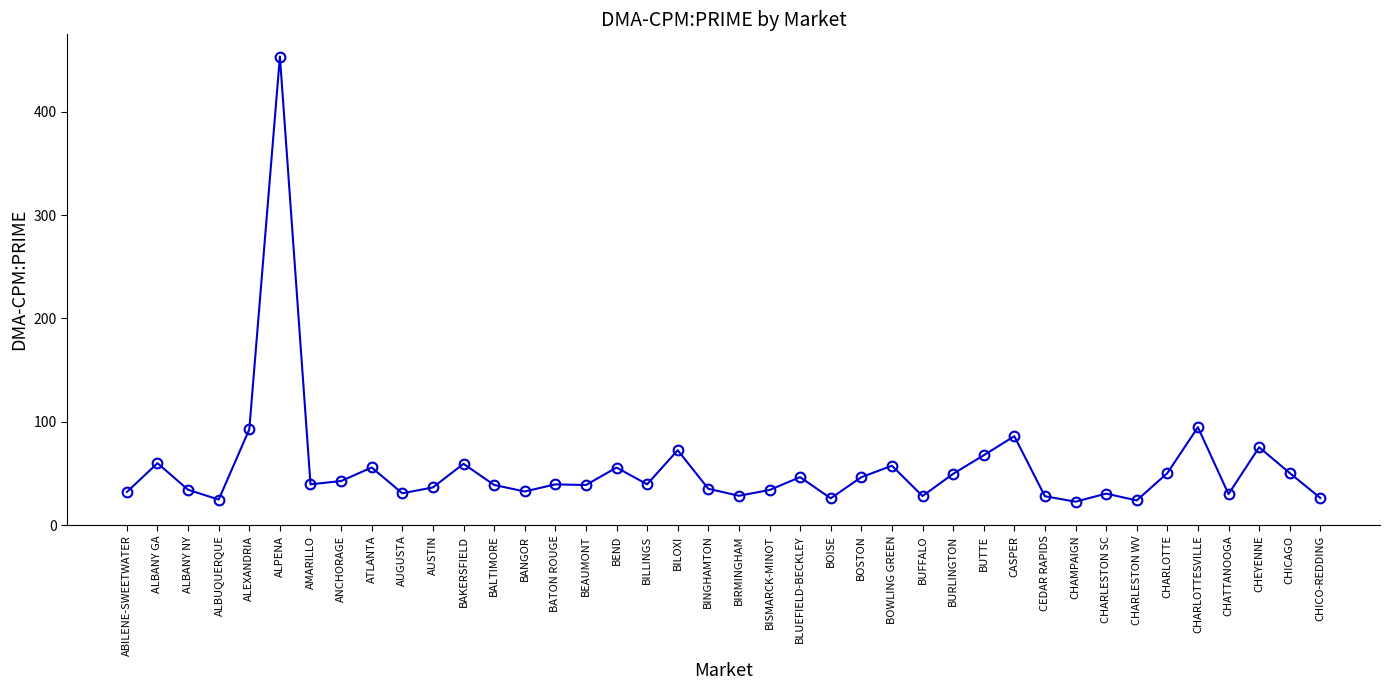

What is the change in value from CHAMPAIGN to CHARLOTTE?

+27.6